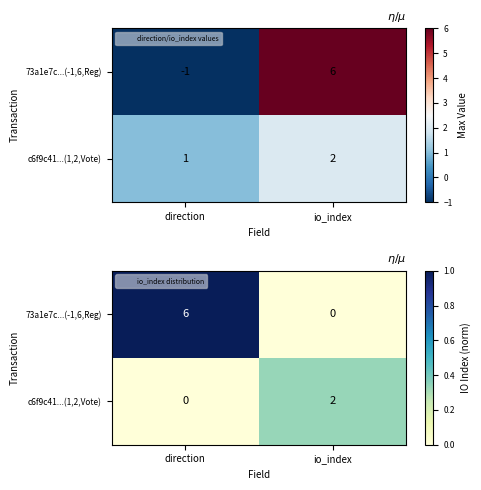

At which label does c6f9c41...(1,2,Vote) reach its peak?

io_index